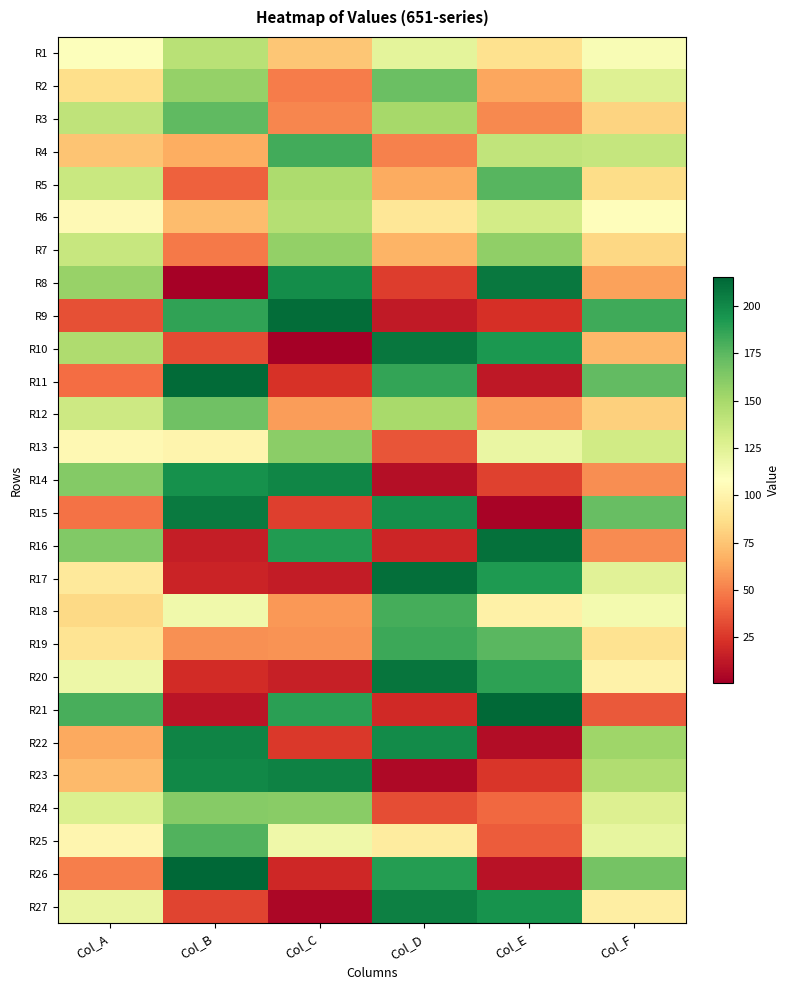

Which label corresponds to the largest value in the chart?

Col_B